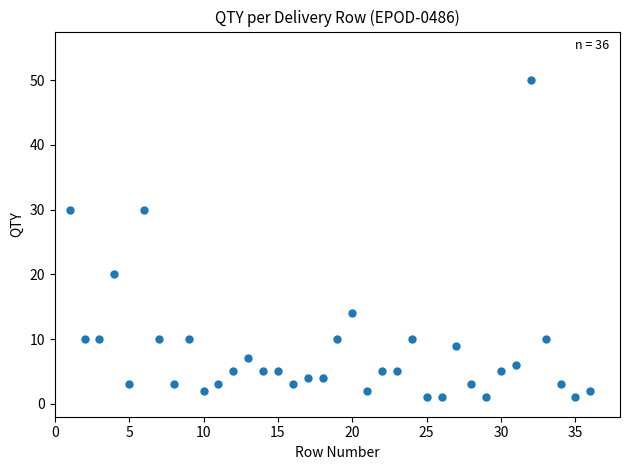

What is the range of Y values (max minus min)?

49